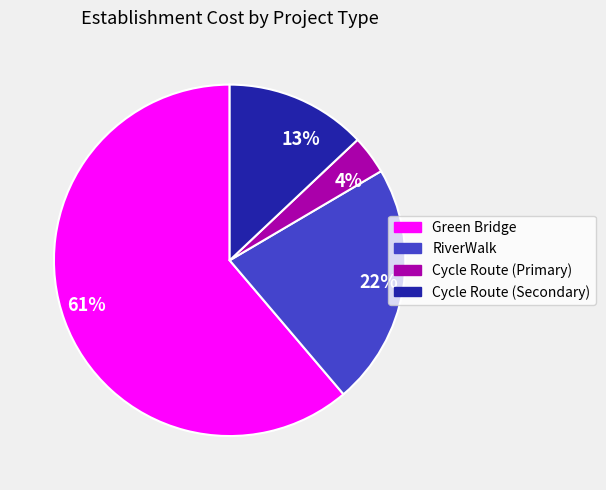

Which category has the smallest portion of the pie?

4%